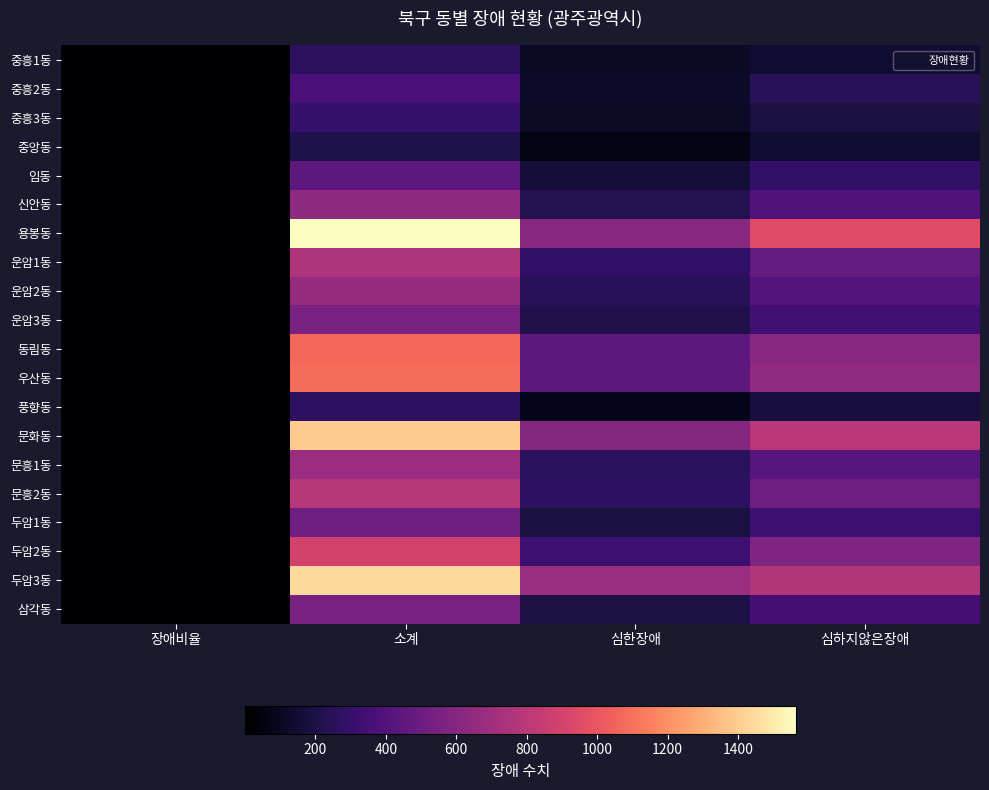

Rank the series by their maximum value, from highest to lowest.

용봉동, 두암3동, 문화동, 우산동, 동림동, 두암2동, 문흥2동, 운암1동, 문흥1동, 운암2동, 신안동, 운암3동, 삼각동, 두암1동, 임동, 중흥2동, 중흥3동, 풍향동, 중흥1동, 중앙동